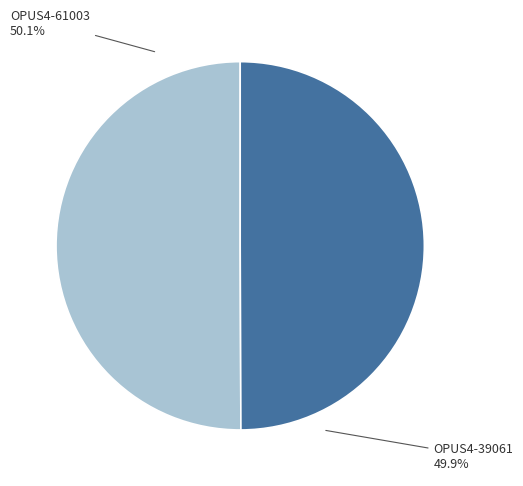

To the nearest percent, what is the average slice percentage?

50%